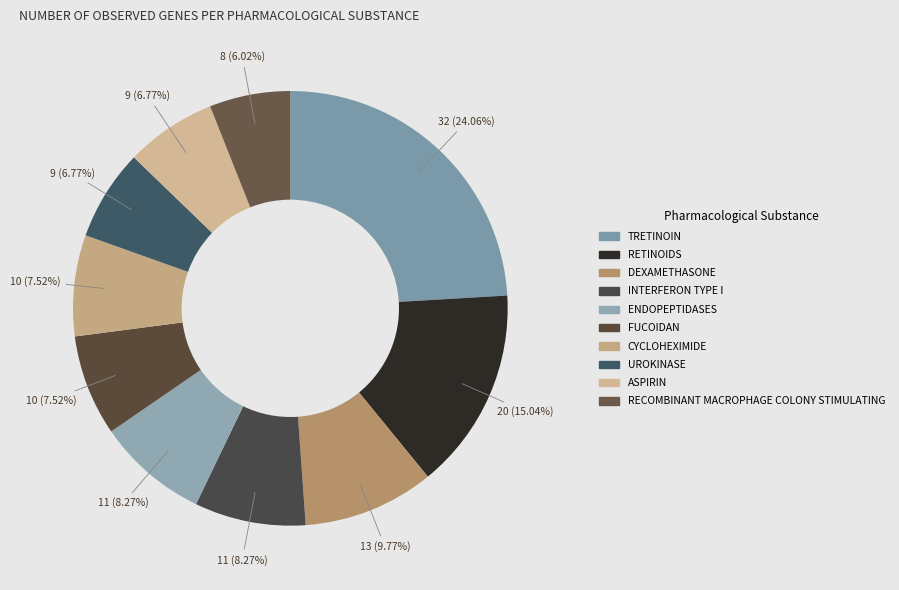

Which slice is the largest?

TRETINOIN